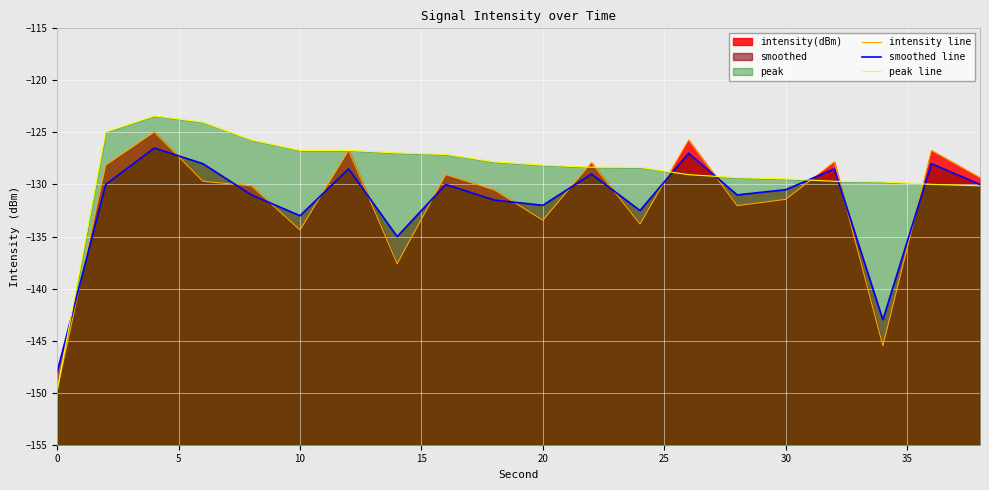

Which series has the widest spread of values?

peak line